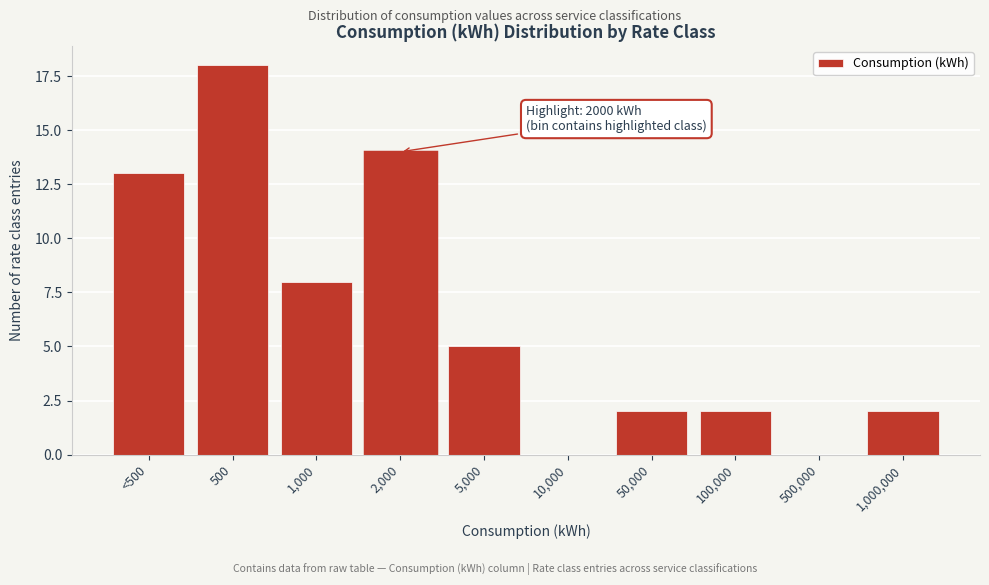

Reading right to left, transcribe all the data shown in this chart.

1,000,000=2	500,000=0	100,000=2	50,000=2	10,000=0	5,000=5	2,000=14	1,000=8	500=18	<500=13